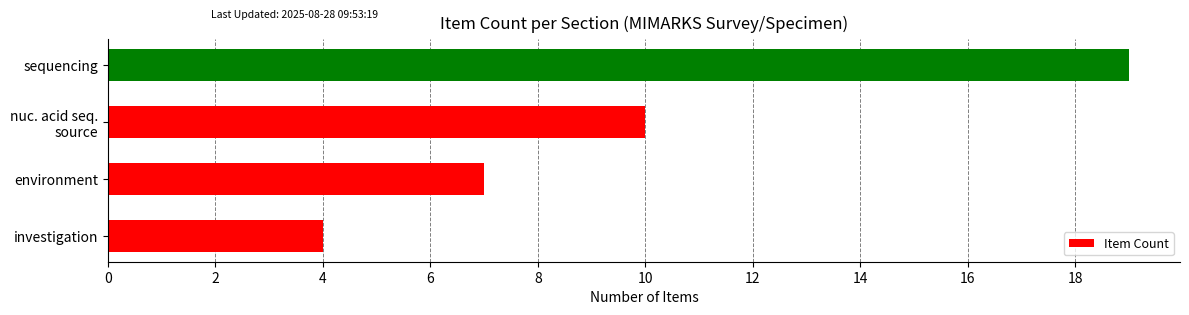

Are the bars horizontal?

Yes